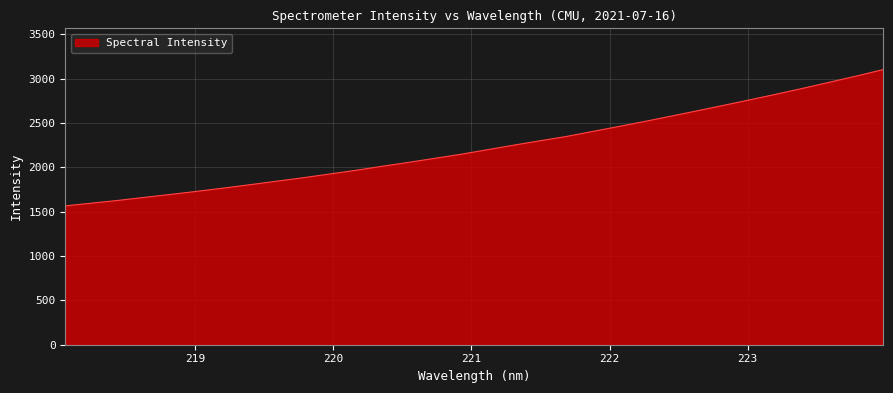

What is the difference between the maximum and minimum values?

1536.9